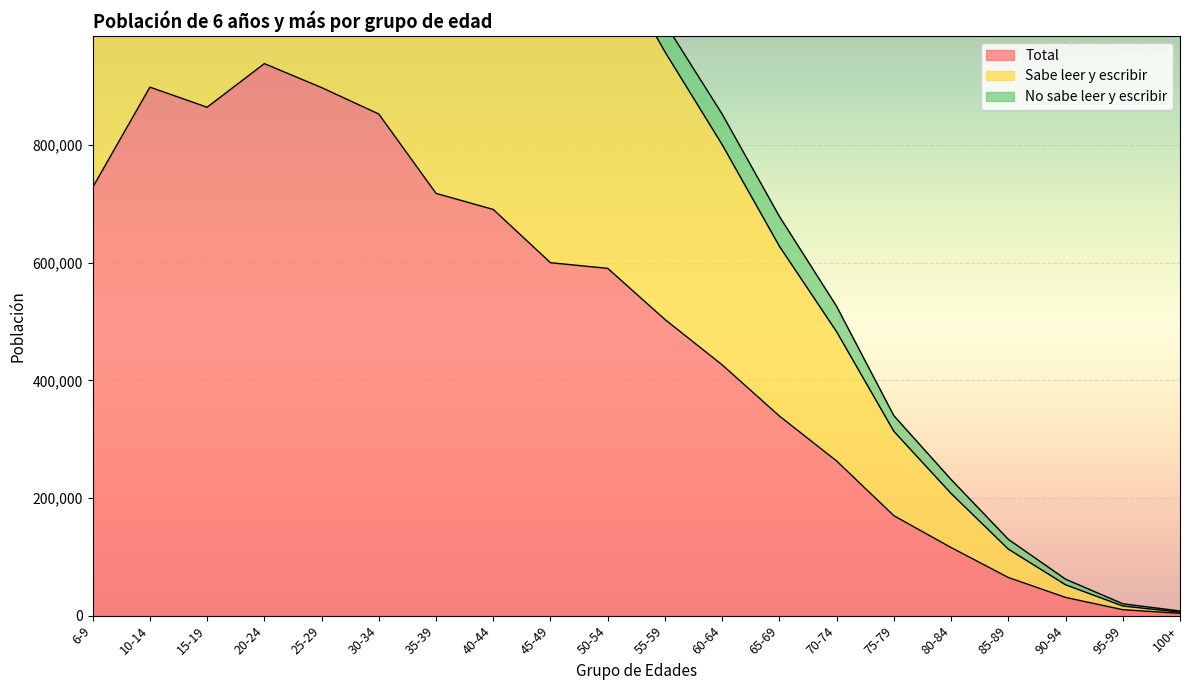

At which label does Total reach its peak?

20-24